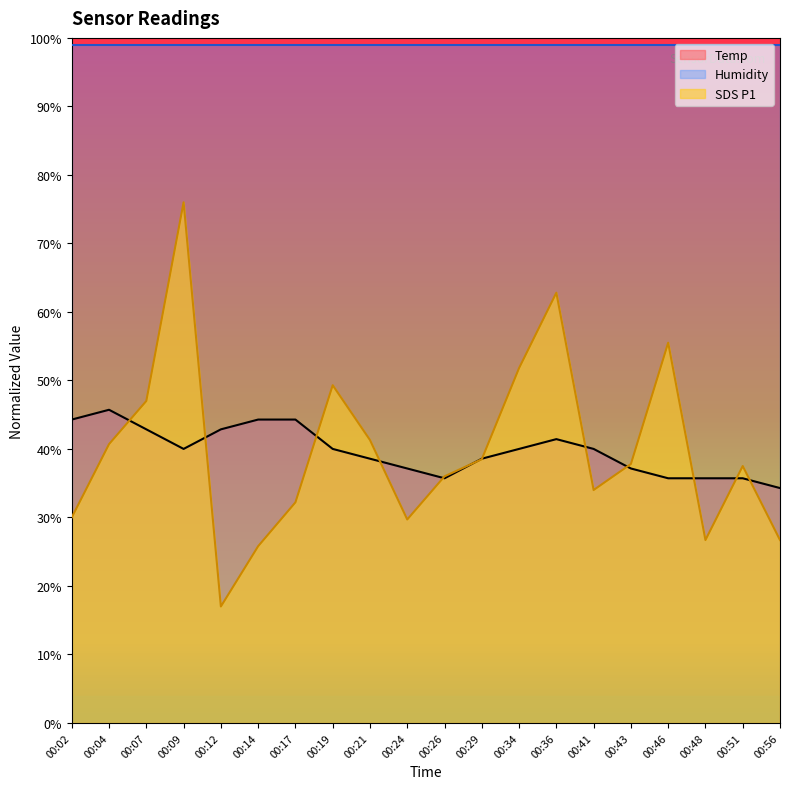

Where does the Temp series first go above 40?

00:02